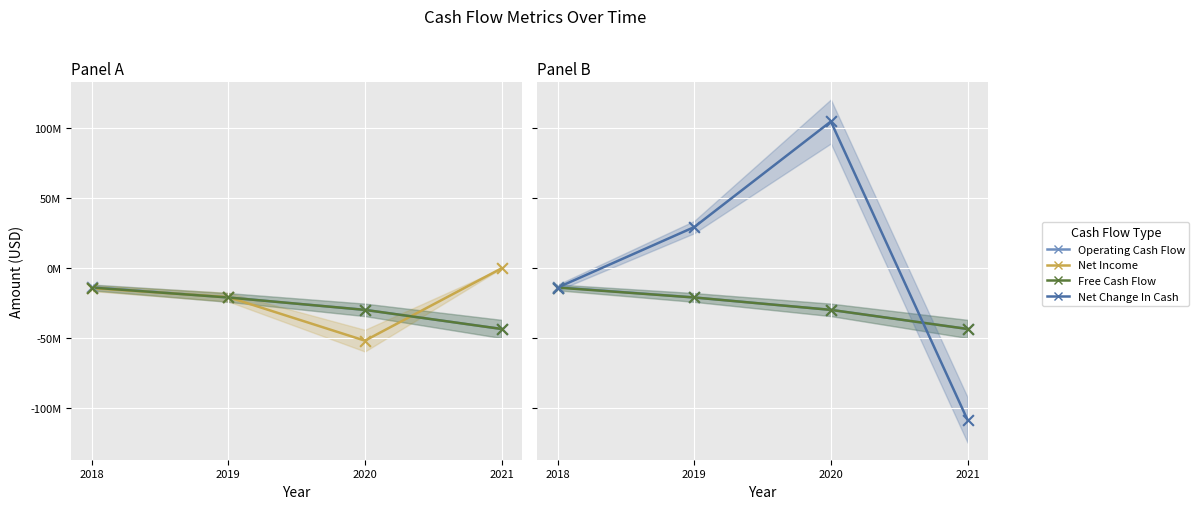

Which series contains the highest Y value?

Net Change In Cash